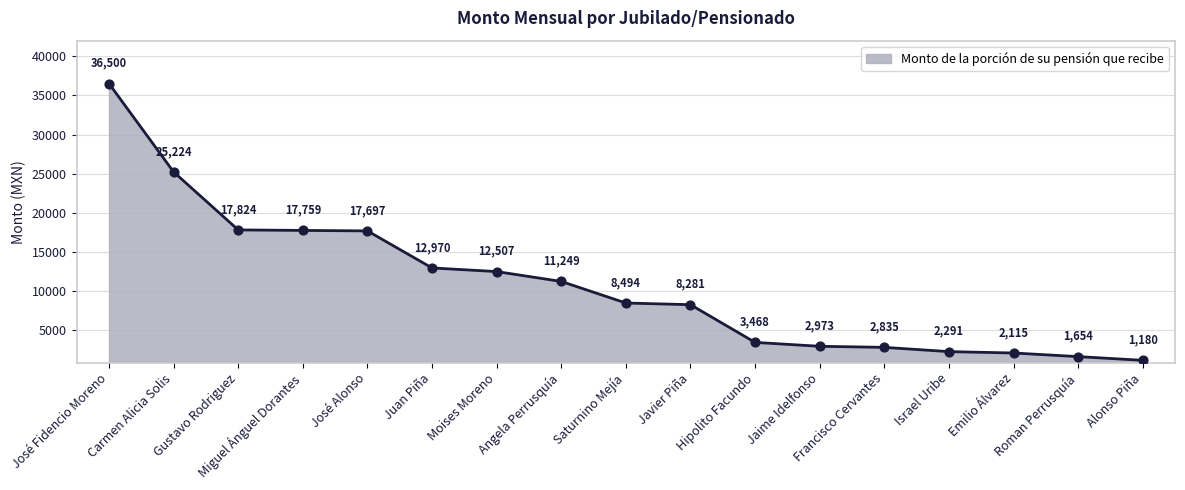

Which has a higher value, Francisco Cervantes or Alonso Piña?

Francisco Cervantes